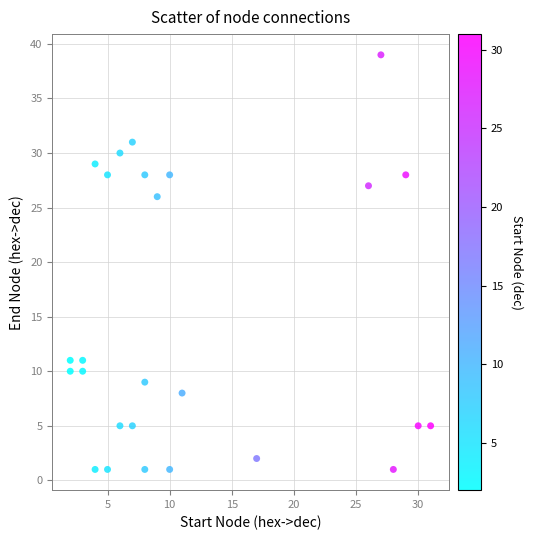

What is the range of Y values (max minus min)?

38